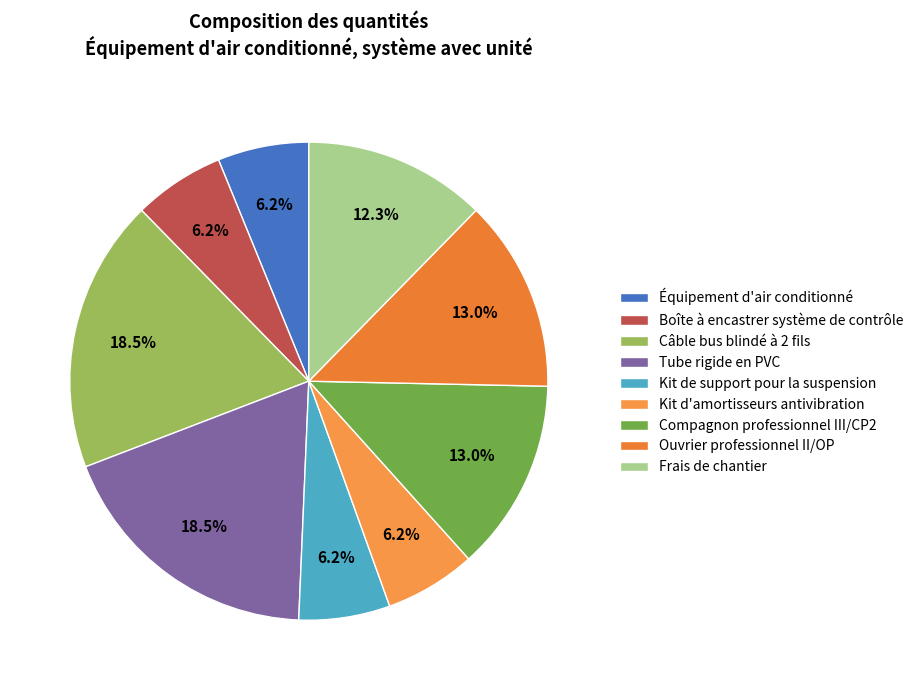

The Kit d'amortisseurs antivibration slice represents 6% of the pie. True or false?

True